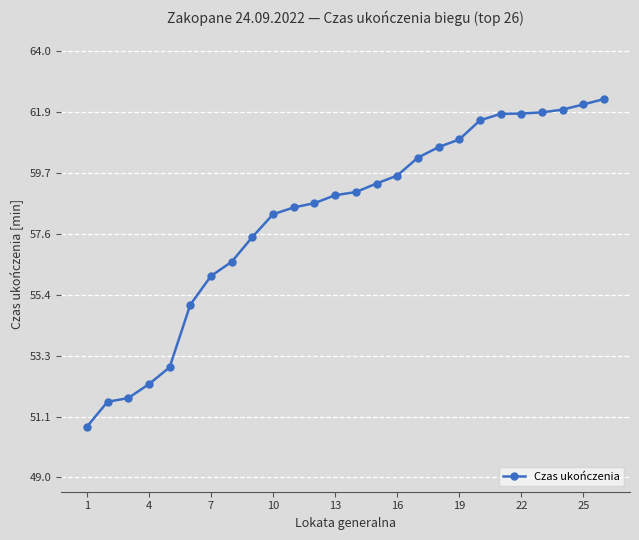

What is the label of the 26th point from the right?

1